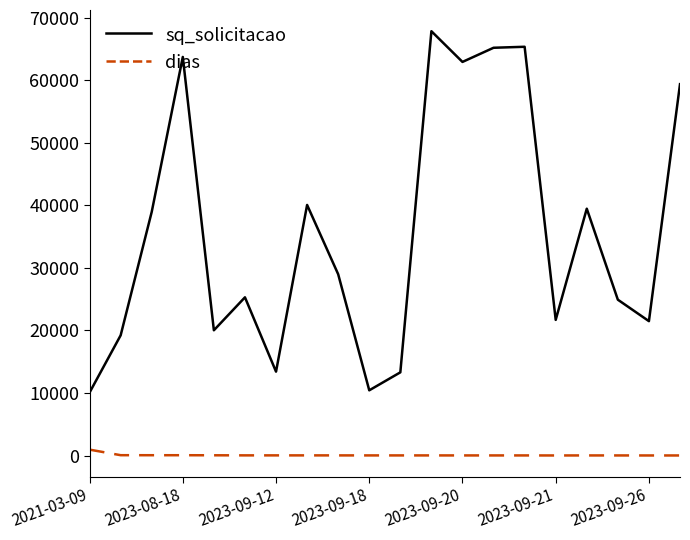

List the series in order of their peak value, highest first.

sq_solicitacao, dias